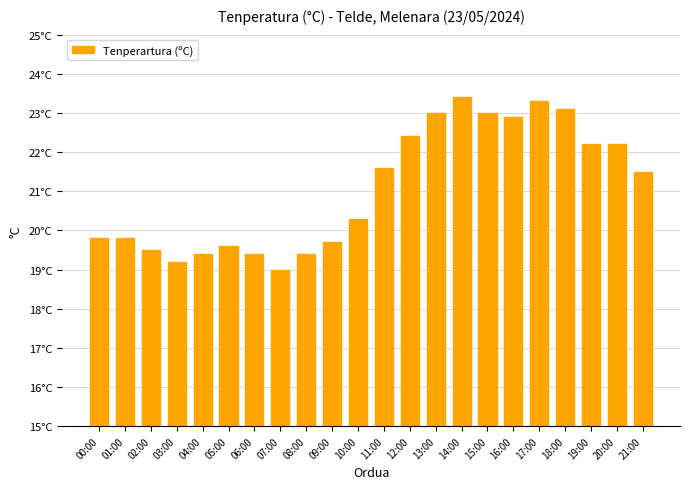

What is the minimum value shown in the chart?

19.0